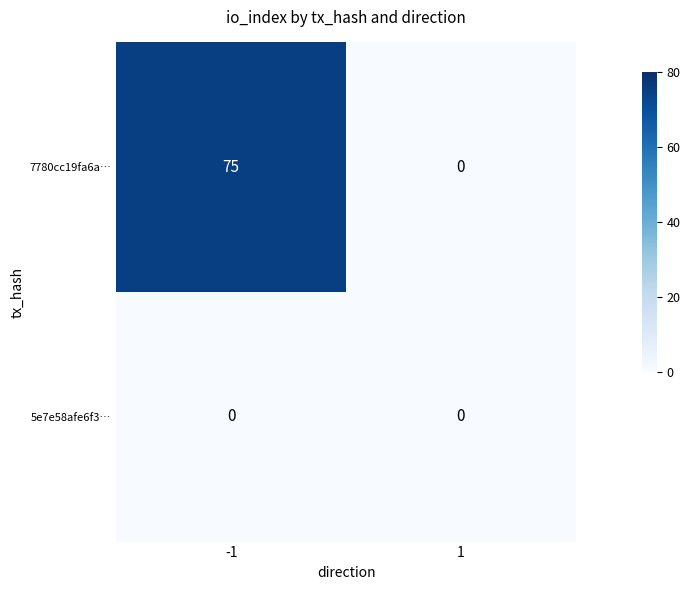

The 7780cc19fa6a… series shows 130 at -1. True or false?

False